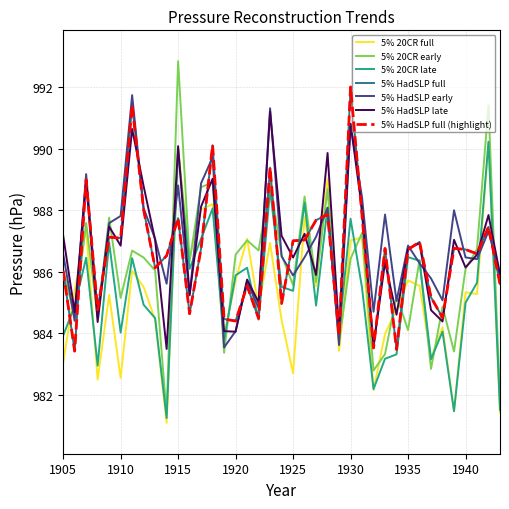

What is the greatest value displayed?

992.8